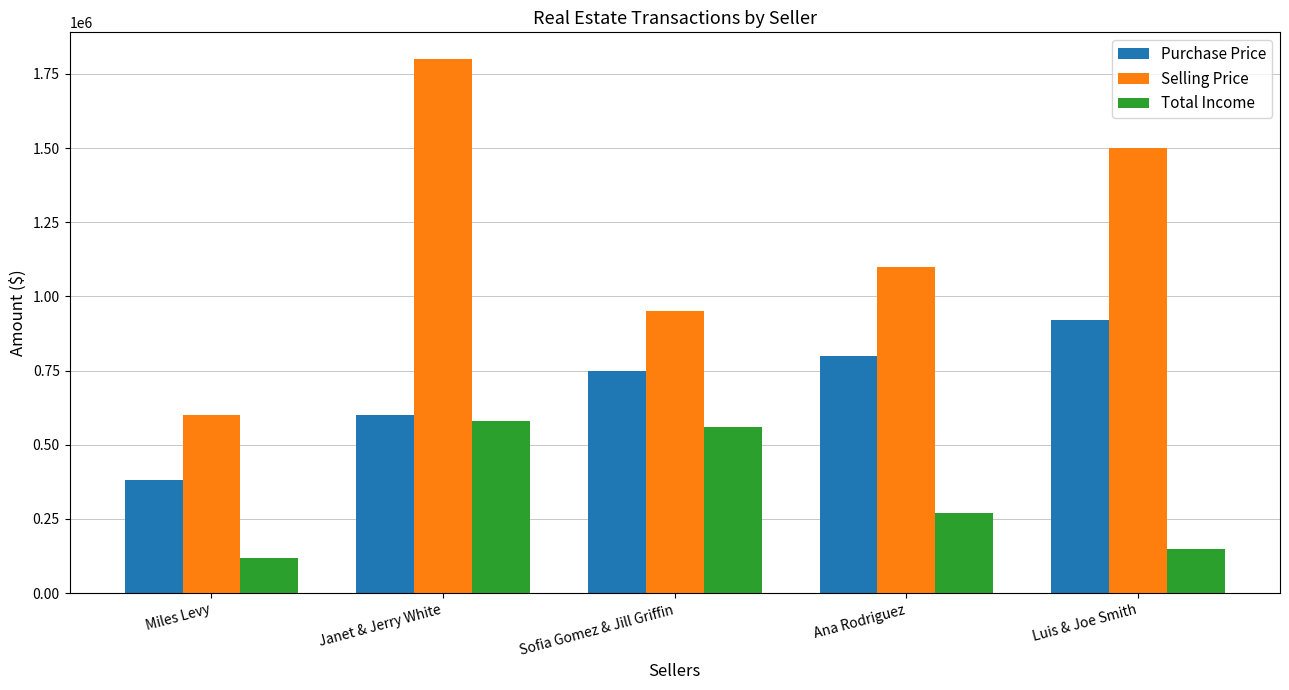

Reading right to left, list all the values displayed in this chart.

Purchase Price: 920000	800000	750000	600000	380000
Selling Price: 1500000	1100000	950000	1800000	600000
Total Income: 150000	270000	560000	580000	120000